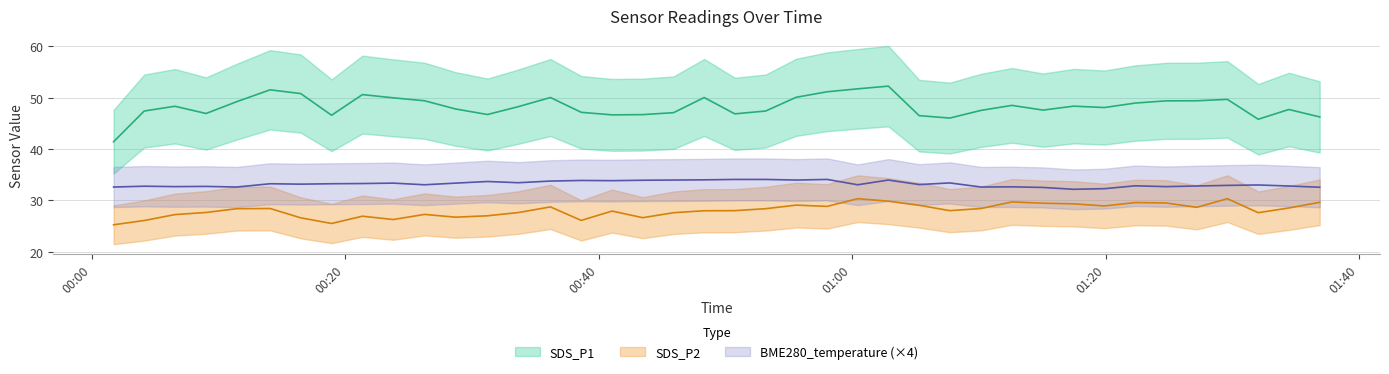

True or false: BME280_temperature has more than 1 interior local peaks.

True